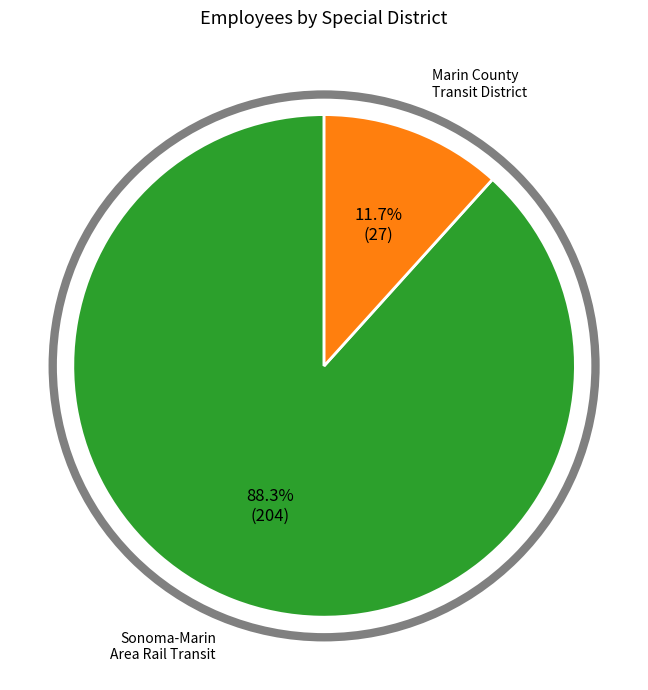

Count the number of slices in the pie.

2